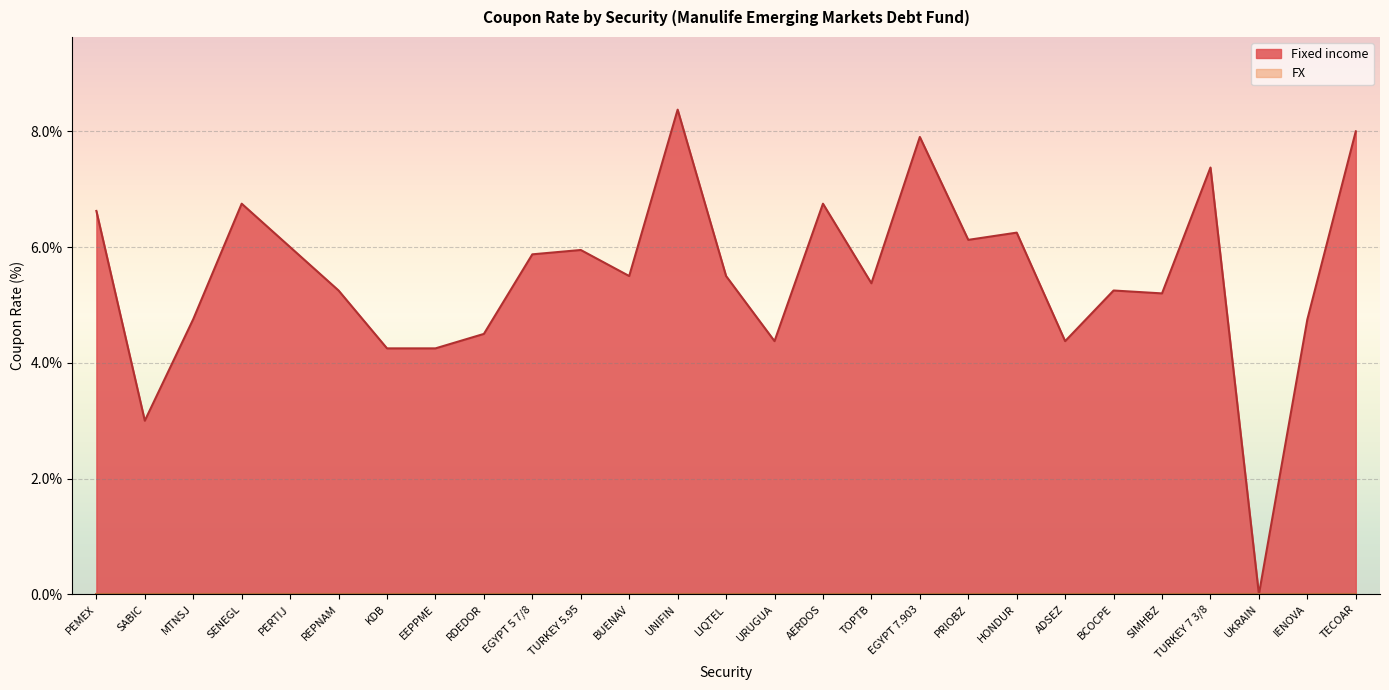

Reading right to left, transcribe all the data shown in this chart.

TECOAR=8.0	IENOVA=4.8	UKRAIN=0.0	TURKEY 7 3/8=7.4	SIMHBZ=5.2	BCOCPE=5.2	ADSEZ=4.4	HONDUR=6.2	PRIOBZ=6.1	EGYPT 7.903=7.9	TOPTB=5.4	AERDOS=6.8	URUGUA=4.4	LIQTEL=5.5	UNIFIN=8.4	BUENAV=5.5	TURKEY 5.95=6.0	EGYPT 5 7/8=5.9	RDEDOR=4.5	EEPPME=4.2	KDB=4.2	REPNAM=5.2	PERTIJ=6.0	SENEGL=6.8	MTNSJ=4.8	SABIC=3.0	PEMEX=6.6